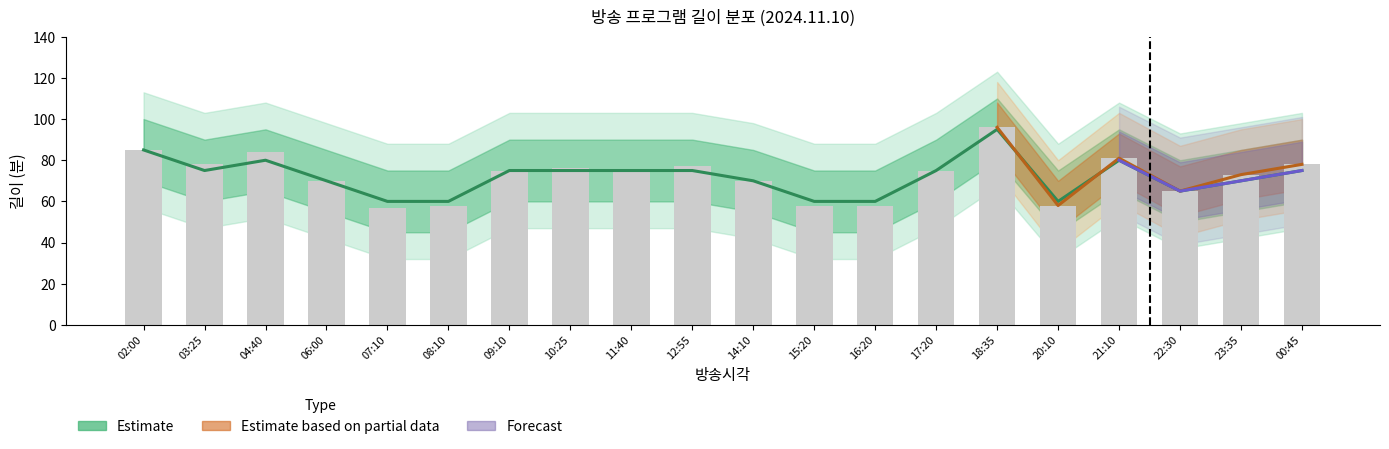

What is the approximate value of 편성길이(소재) at 18:35, to the nearest 5?

95